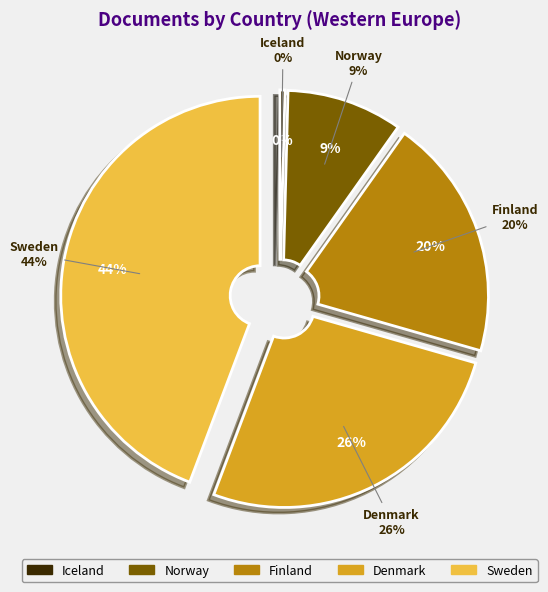

True or false: Iceland accounts for 1% of the total.

False